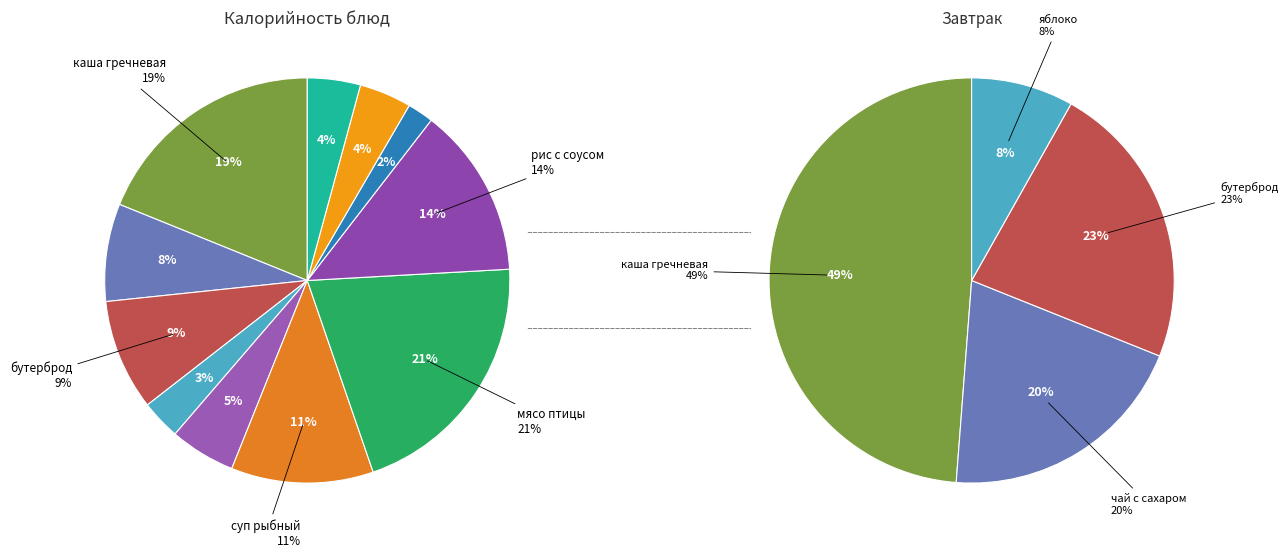

What is the change in value from яблоко to мясо птицы тушеное?

+260